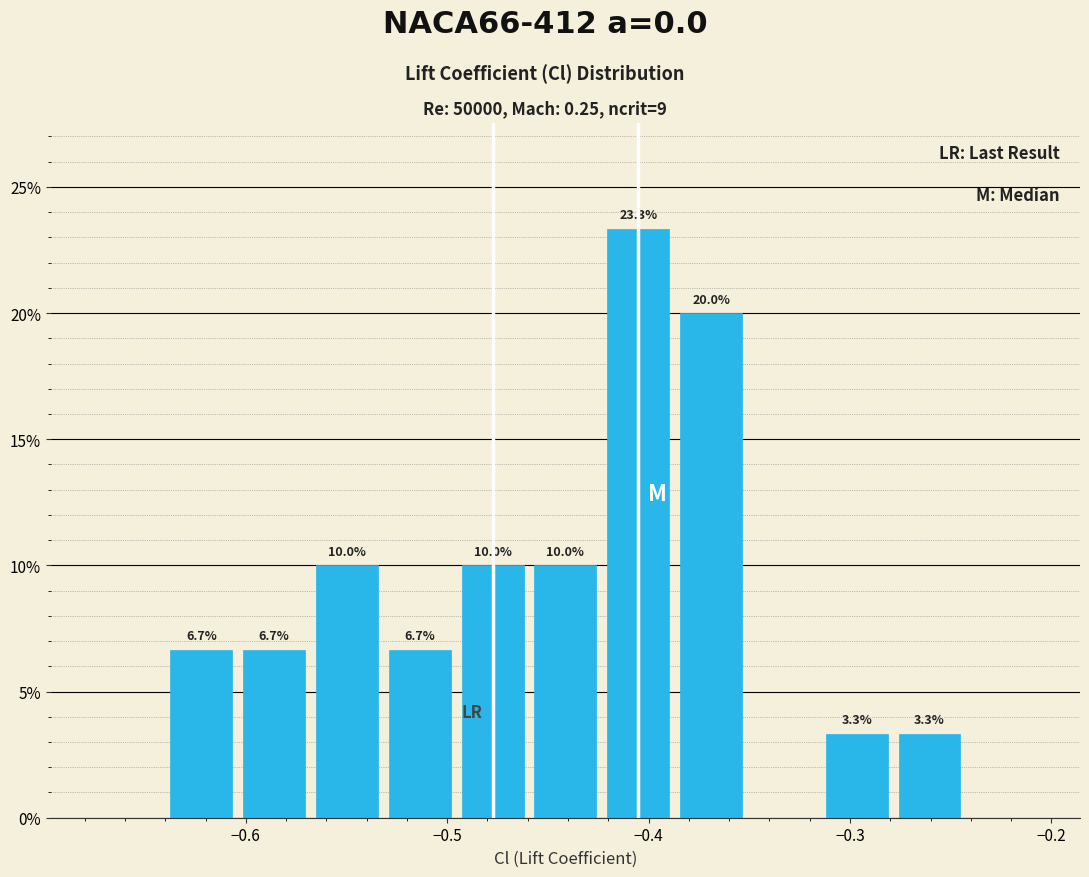

Read against the x-axis, roughly where is the centre of the tallest bar?

-0.41